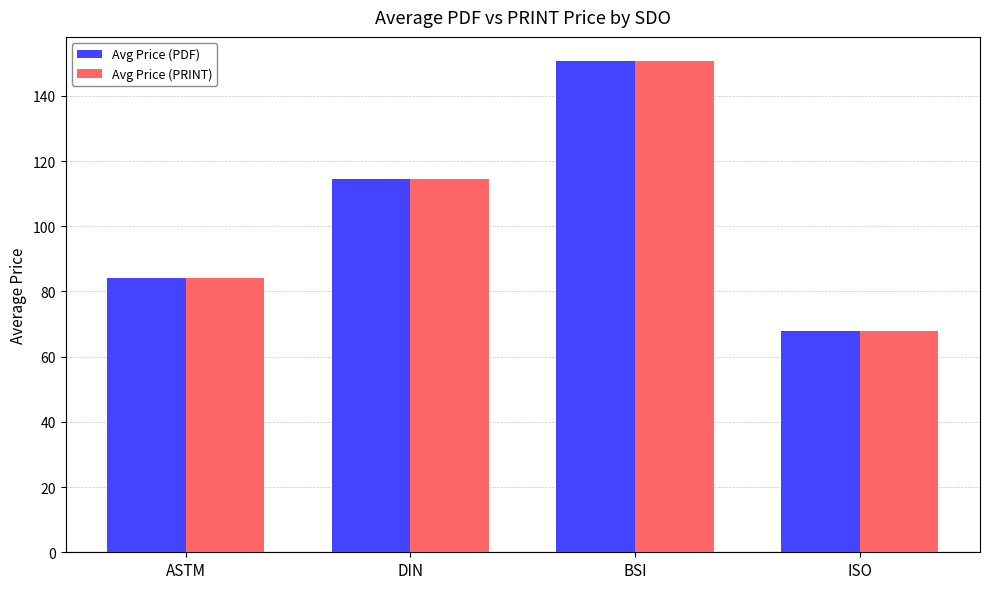

How many data points does each series have?

4